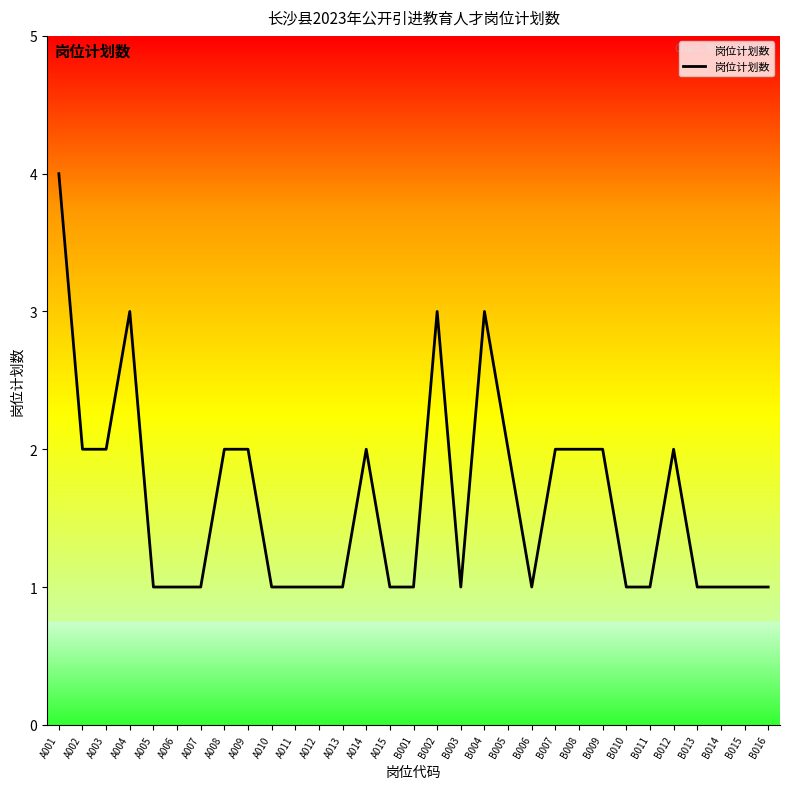

The chart shows a value of 1 at A010. True or false?

True